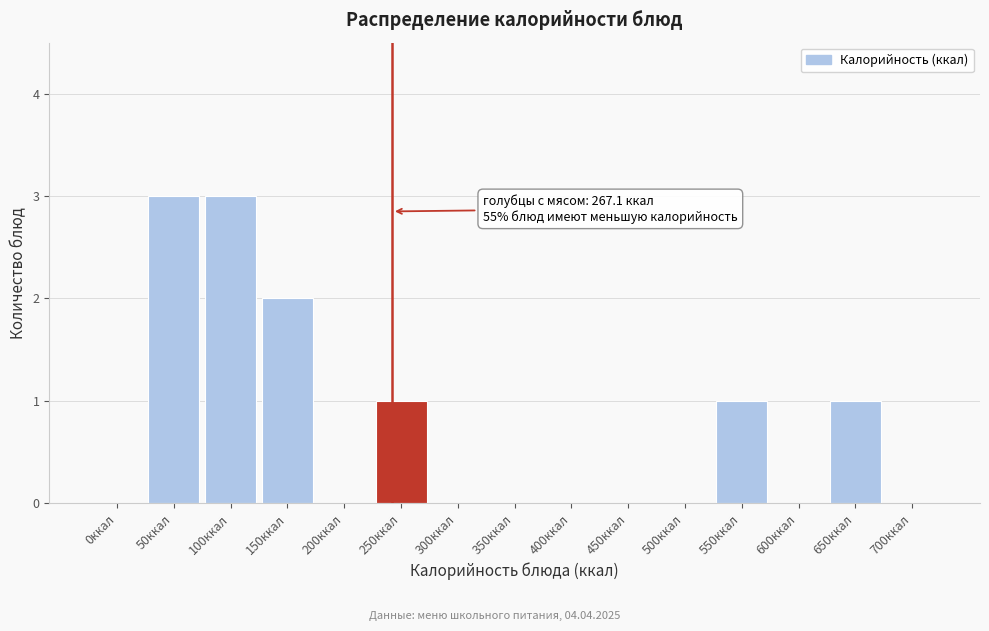

Reading left to right, transcribe all the data shown in this chart.

0ккал=0	50ккал=3	100ккал=3	150ккал=2	200ккал=0	250ккал=1	300ккал=0	350ккал=0	400ккал=0	450ккал=0	500ккал=0	550ккал=1	600ккал=0	650ккал=1	700ккал=0